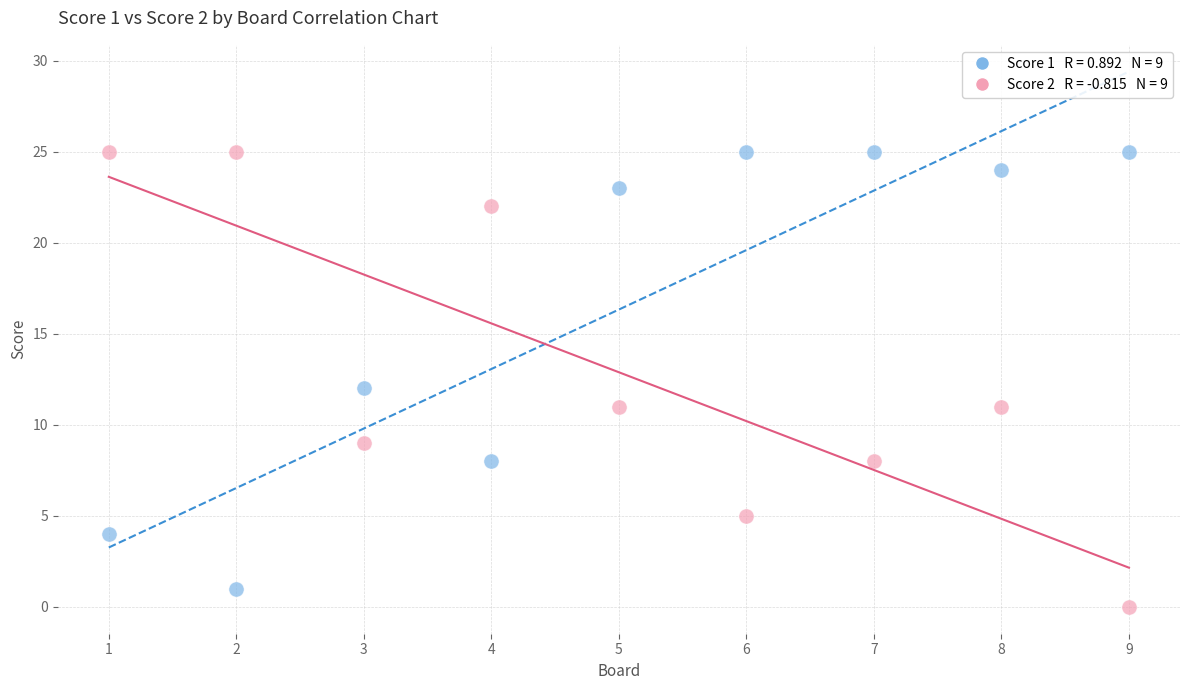

Across all data points, what is the range of Y values (max minus min)?

25